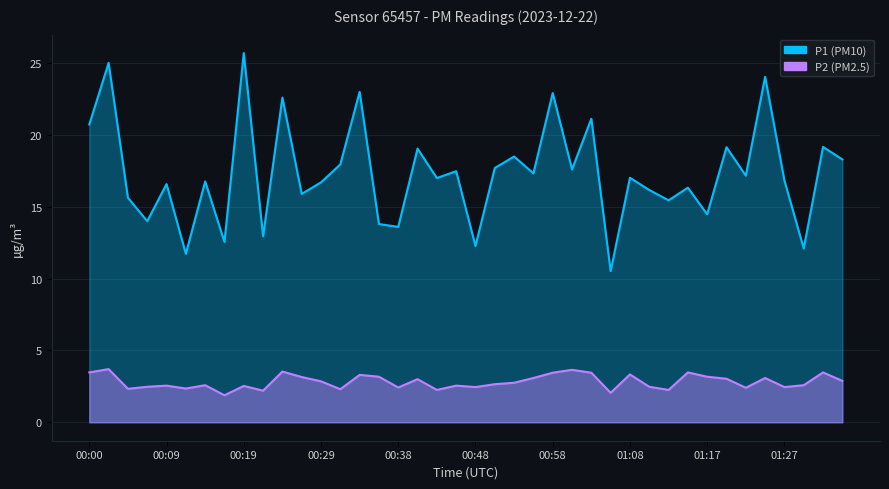

Rank the series at 00:36 from highest to lowest value.

P1, P2